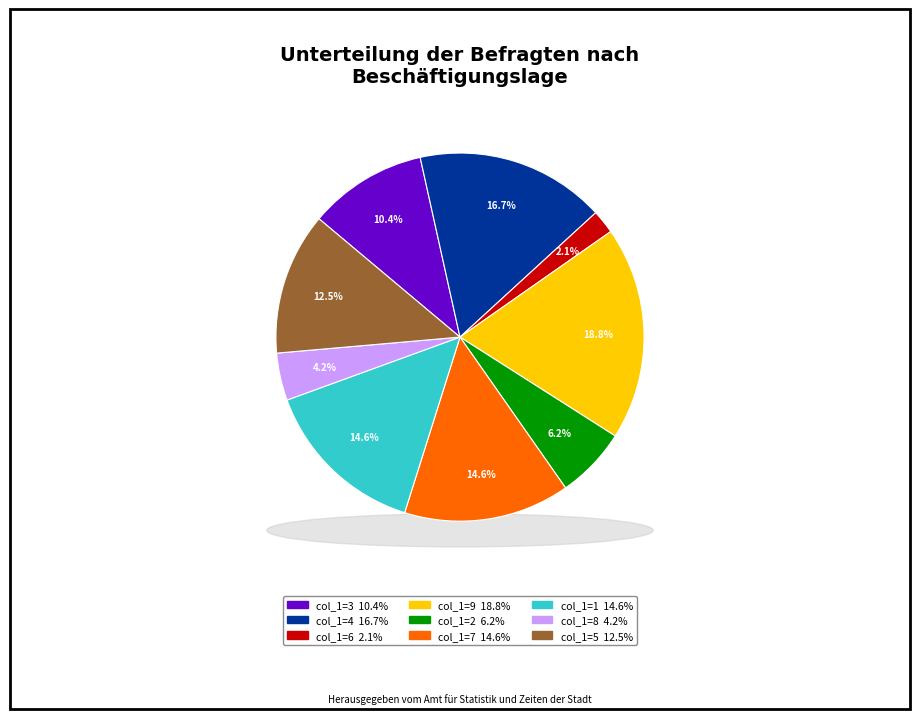

How much of the chart is everything except 5?

87.5%